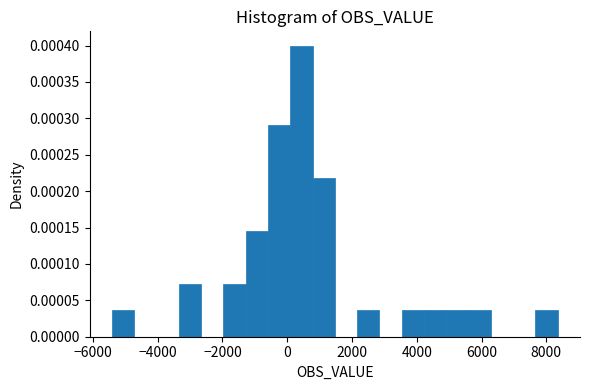

Read against the x-axis, roughly where is the centre of the tallest bar?

400